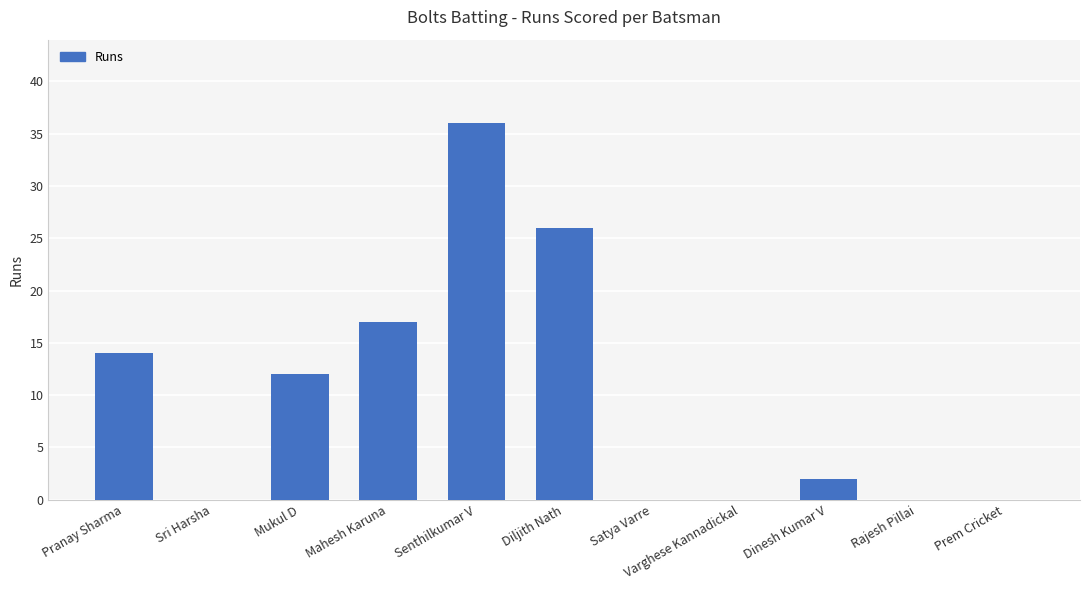

What is the change in value from Pranay Sharma to Sri Harsha?

-14